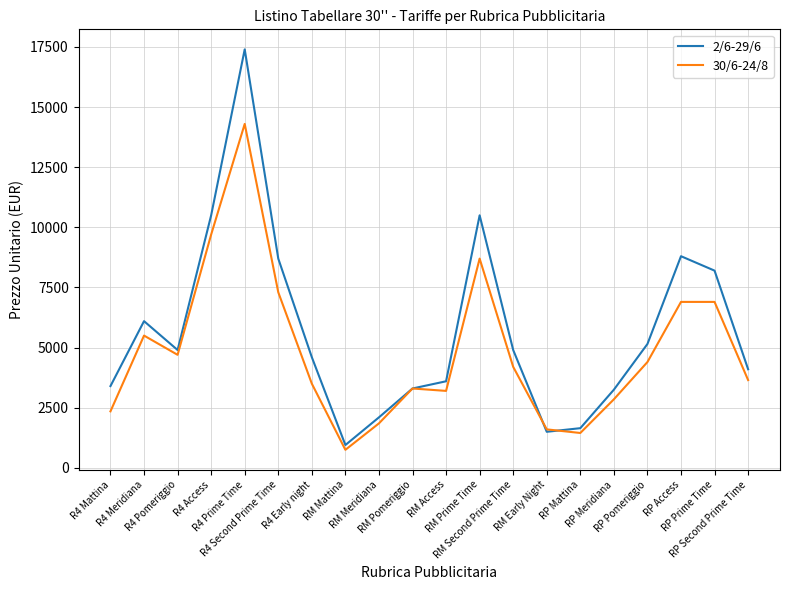

The value of 2/6-29/6 at RM Prime Time is 14030. True or false?

False